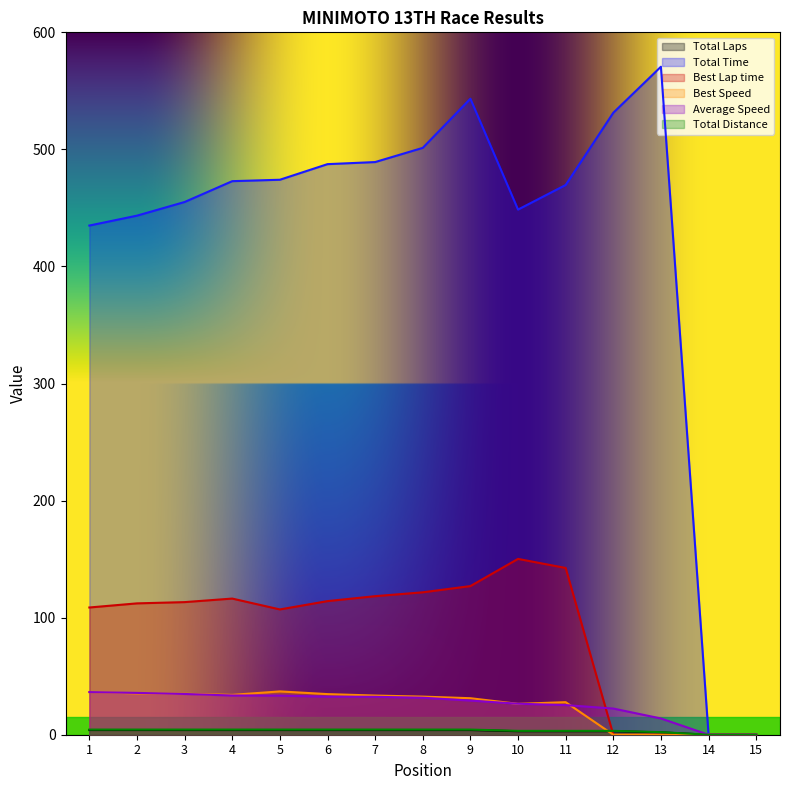

Between 13 and 4, which is larger?

4